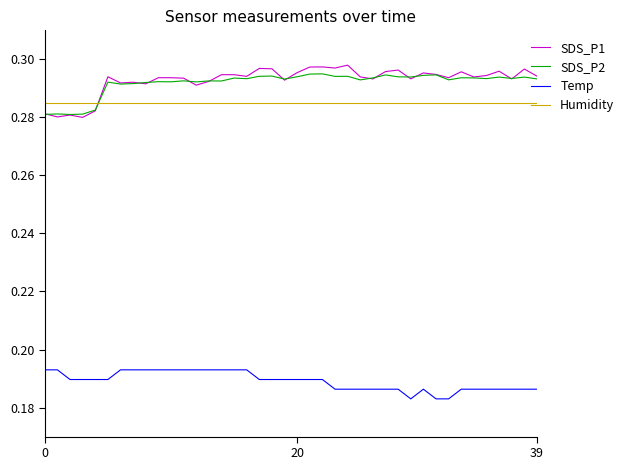

Which series has the largest range (max minus min)?

SDS_P1